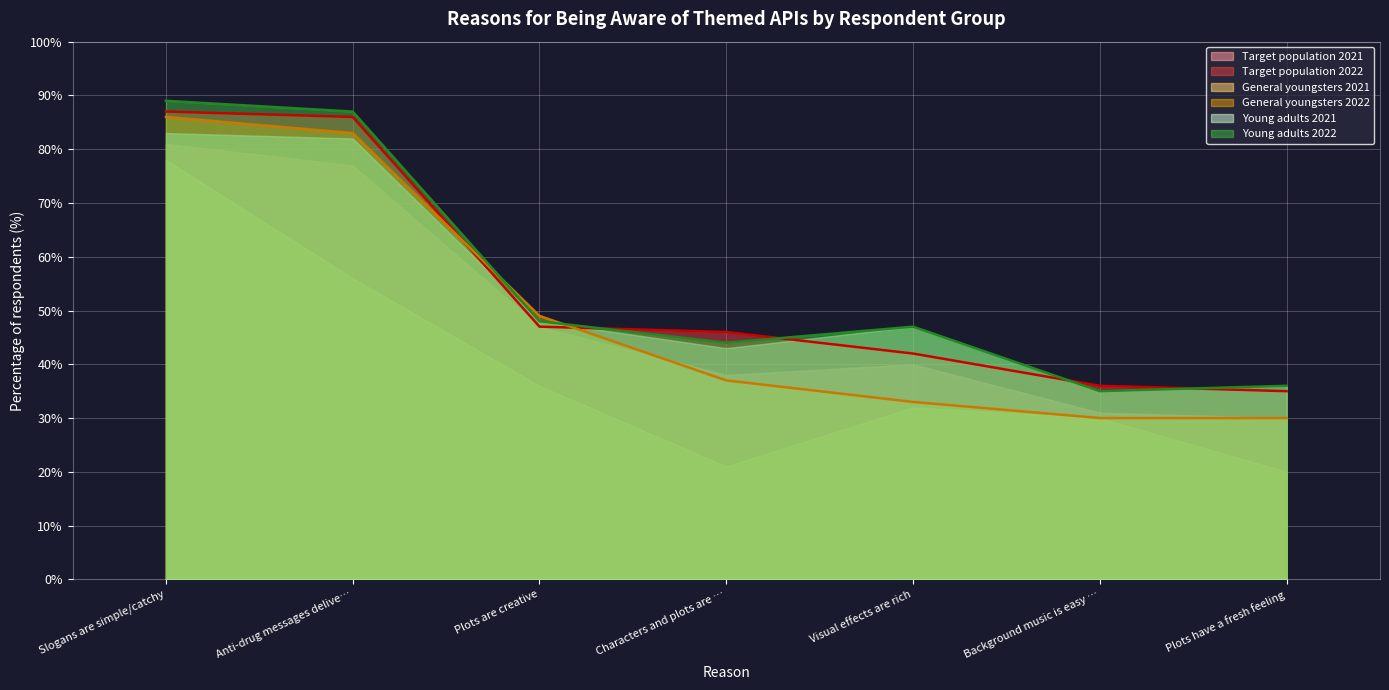

What are all the series names shown in the legend?

Target population 2021, Target population 2022, General youngsters 2021, General youngsters 2022, Young adults 2021, Young adults 2022